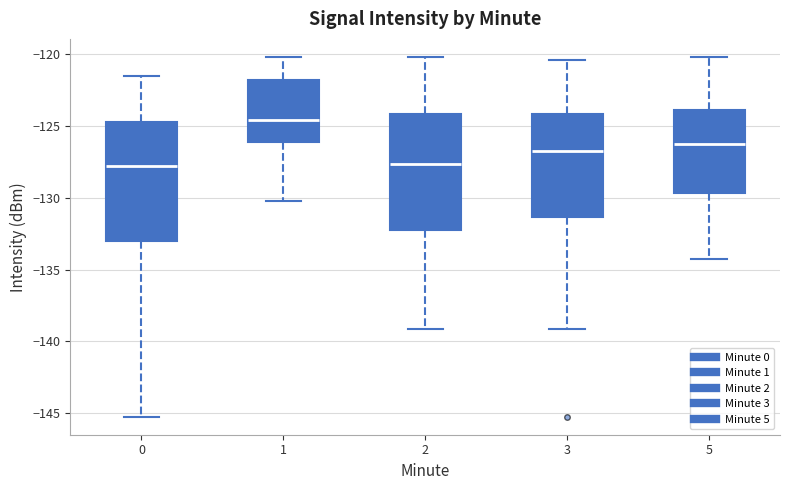

Reading left to right, read every box against the y-axis: the position of its median line, the range the box covers, and the ends of its whiskers. The values are not printed on the chart, so give them approximately, as read against the axis.

0: median -128.0, box -133.0 to -124.5, whiskers -145.0 to -121.5
1: median -124.5, box -126.0 to -122.0, whiskers -130.0 to -120.0
2: median -127.5, box -132.0 to -124.0, whiskers -139.0 to -120.0
3: median -127.0, box -131.5 to -124.0, whiskers -139.0 to -120.5
5: median -126.5, box -129.5 to -124.0, whiskers -134.5 to -120.0